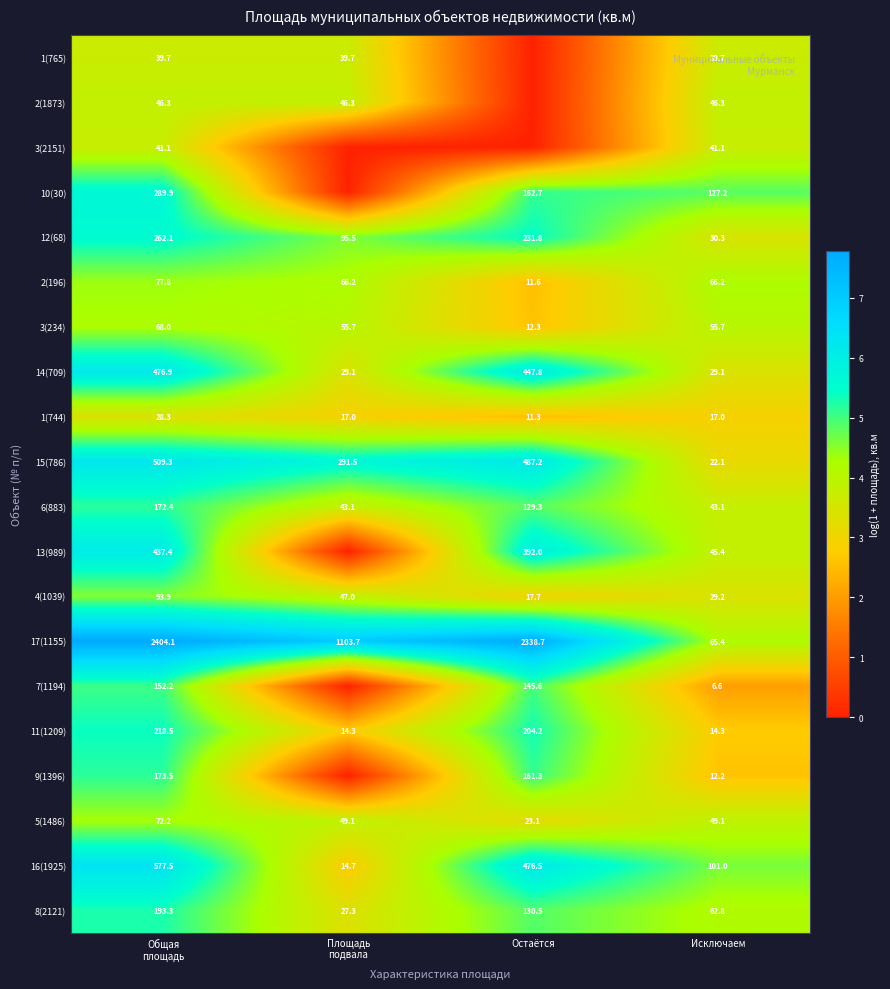

At how many categories does at least one series exceed 6?

3